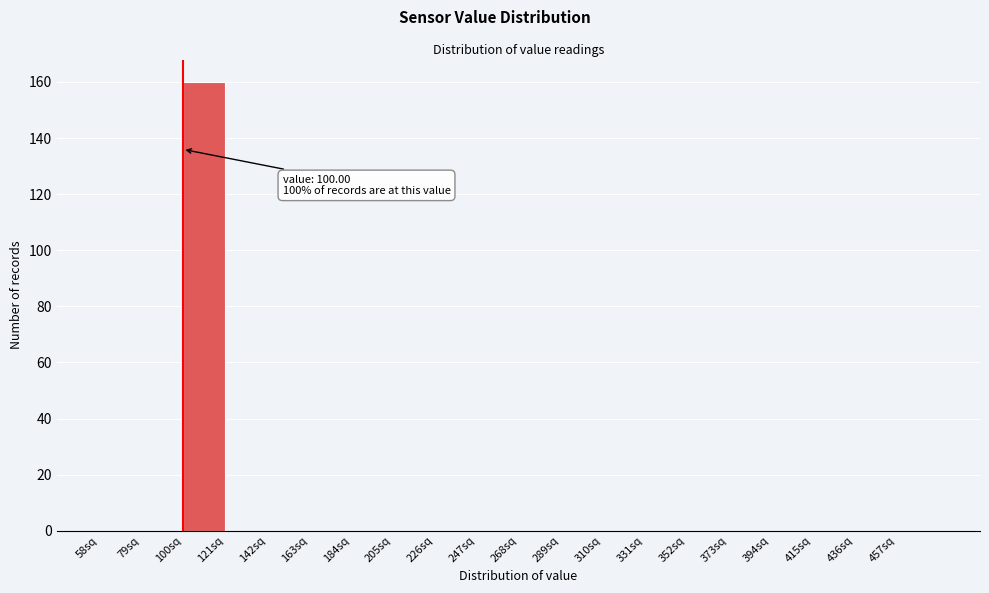

Over which range of the x-axis is the bar tallest?

100 to 121